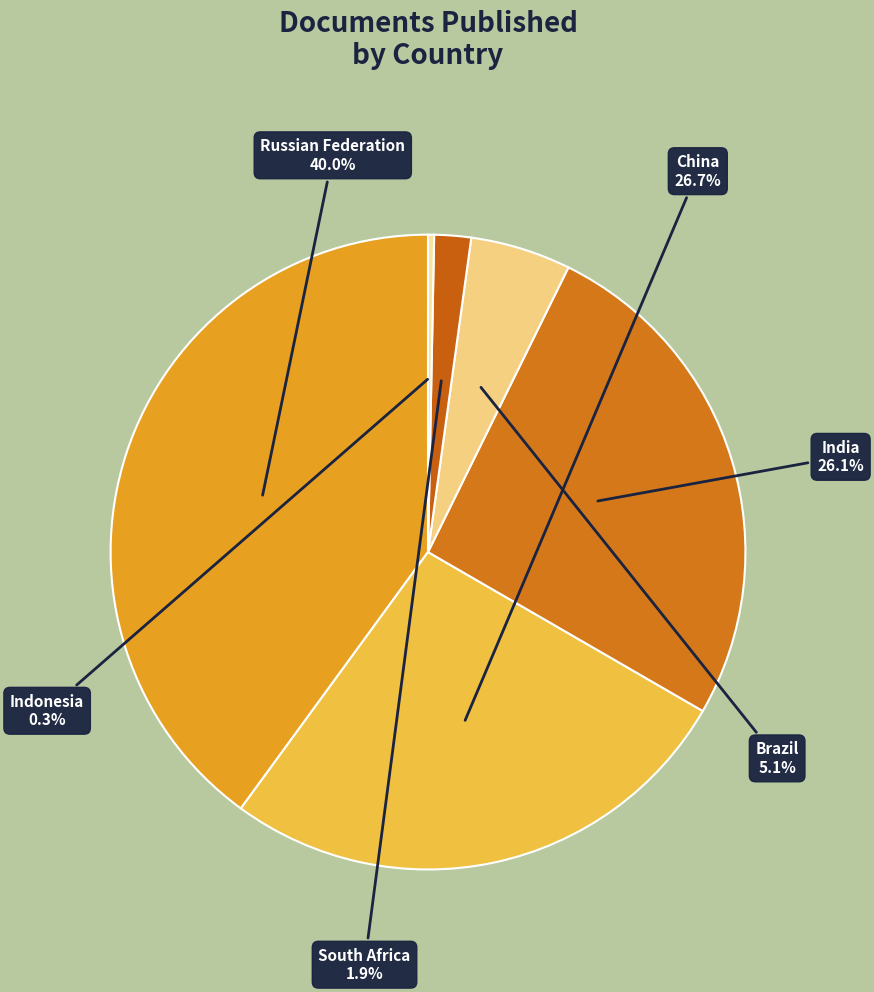

How many segments does this pie chart have?

6